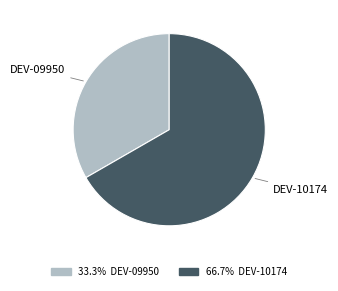

Is there a majority slice in this chart?

Yes